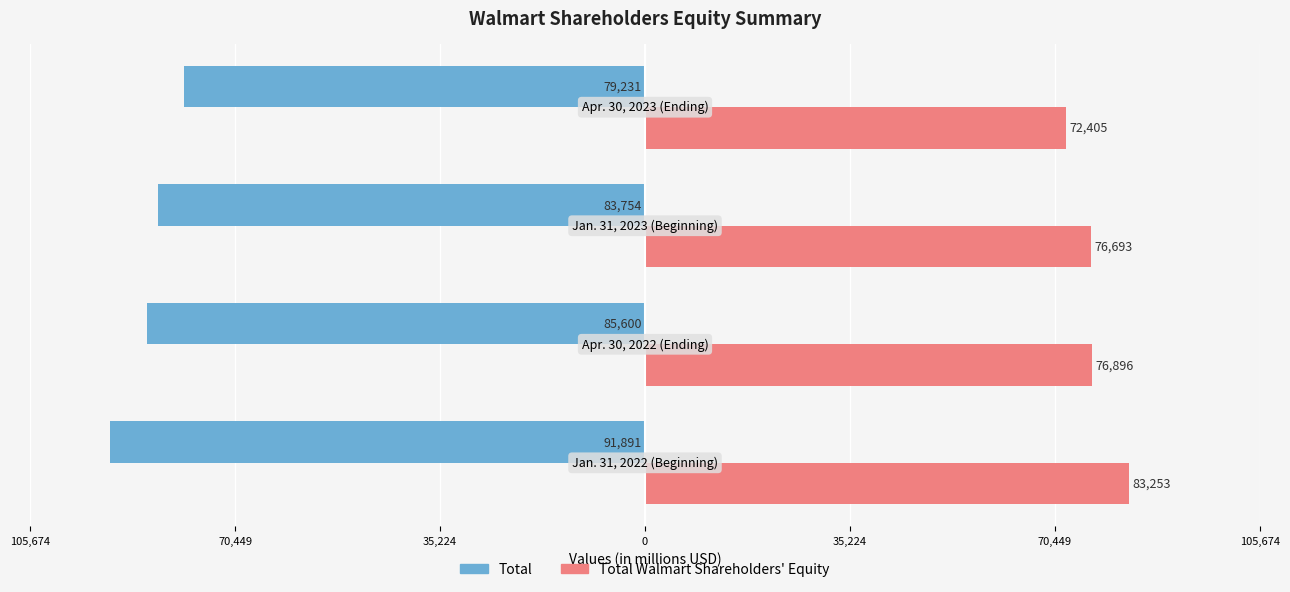

Is it true that Total equals -30647 at 35,224?

False